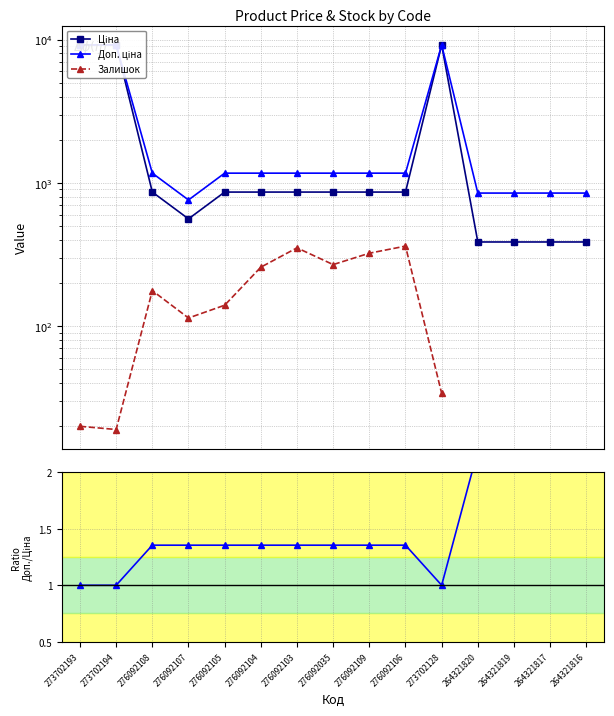

The Залишок series shows 114.0 at 276092107. True or false?

True